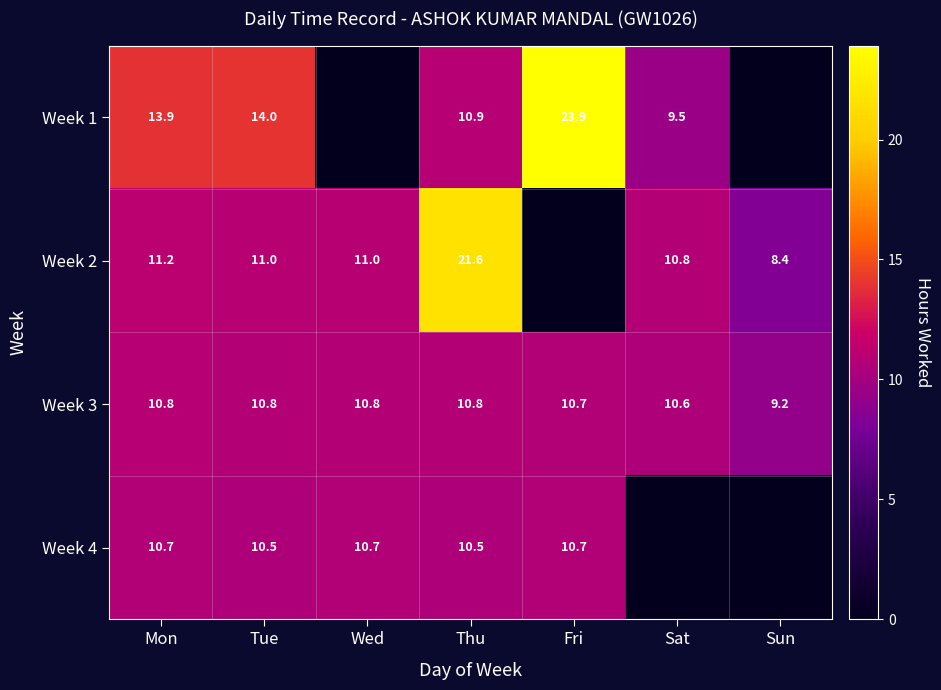

What is the sum of all Week 3 values?

73.7